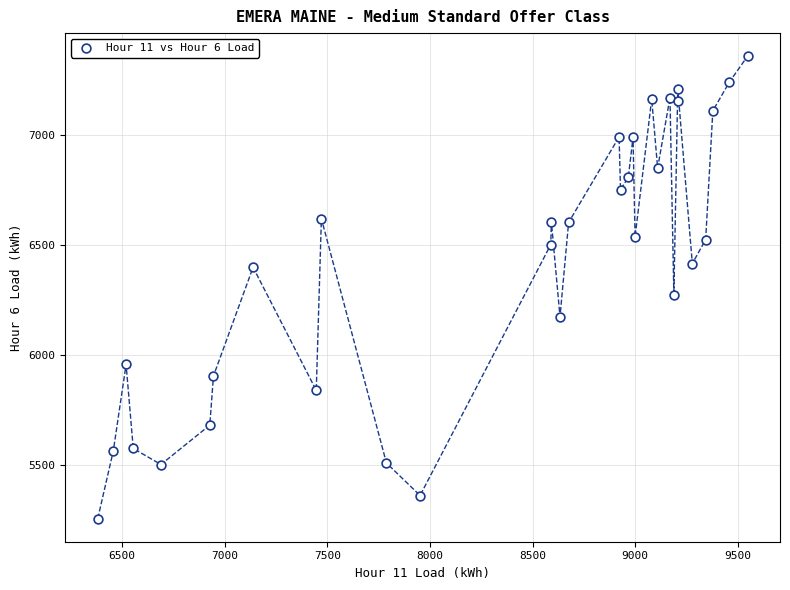

What is the range of Y values (max minus min)?

2103